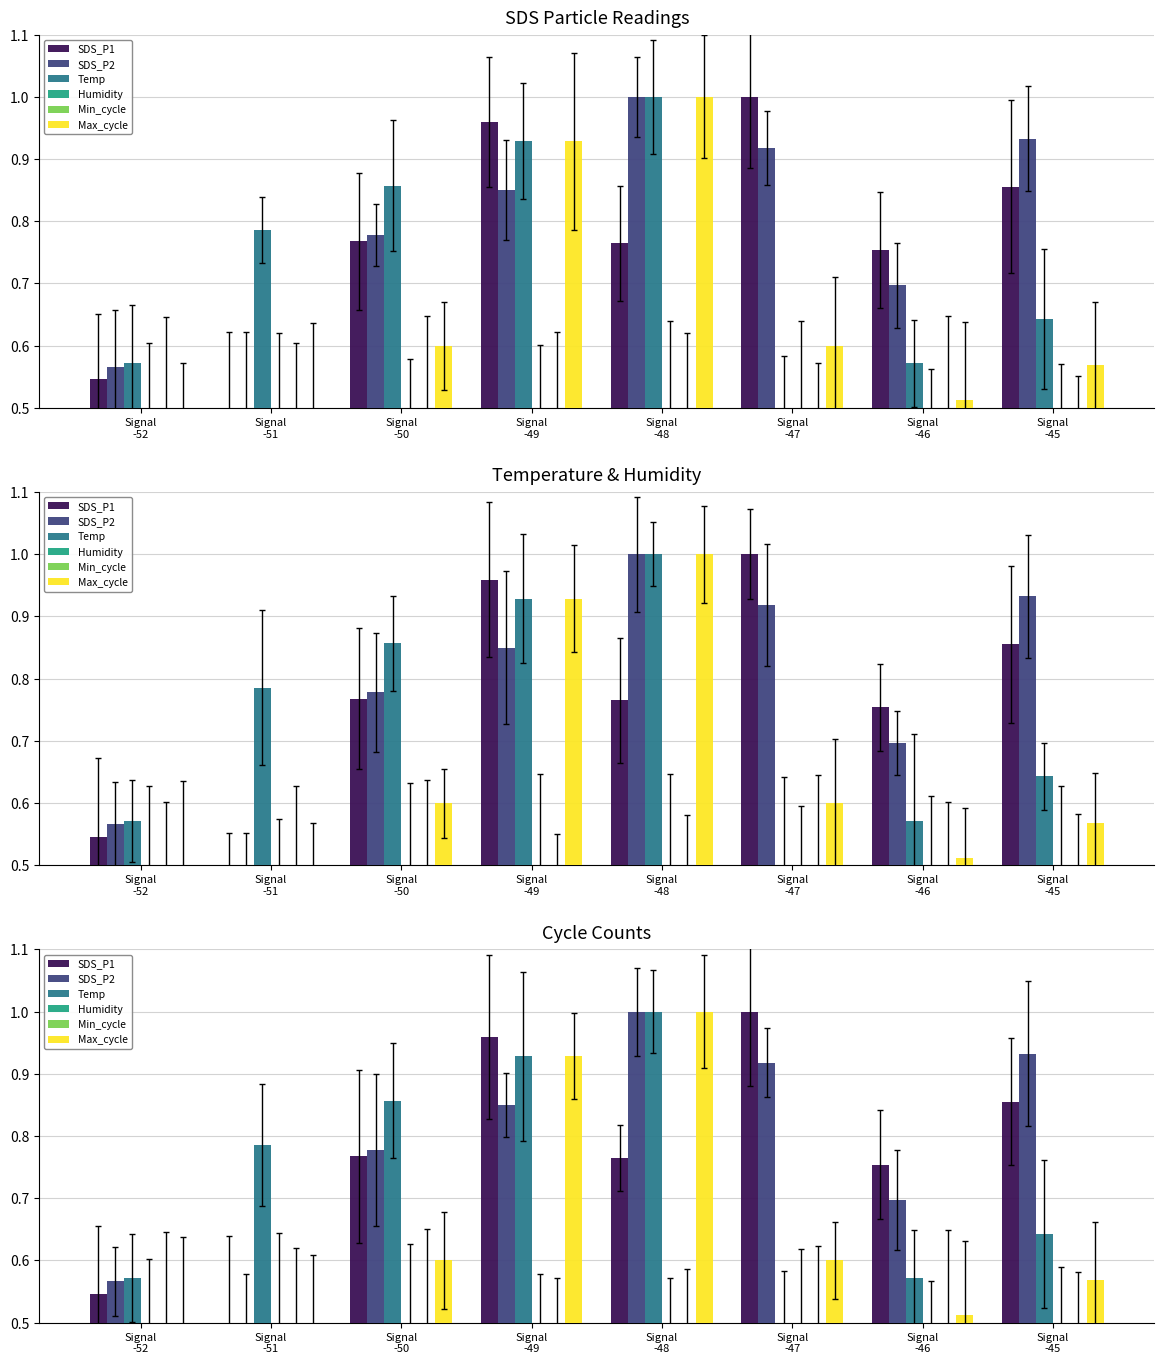

Reading left to right, extract all data points from this chart.

SDS_P1: Signal
-52=0.5	Signal
-51=0.5	Signal
-50=0.8	Signal
-49=1.0	Signal
-48=0.8	Signal
-47=1.0	Signal
-46=0.8	Signal
-45=0.9
SDS_P2: Signal
-52=0.6	Signal
-51=0.5	Signal
-50=0.8	Signal
-49=0.9	Signal
-48=1.0	Signal
-47=0.9	Signal
-46=0.7	Signal
-45=0.9
Temp: Signal
-52=0.6	Signal
-51=0.8	Signal
-50=0.9	Signal
-49=0.9	Signal
-48=1.0	Signal
-47=0.5	Signal
-46=0.6	Signal
-45=0.6
Humidity: Signal
-52=0.5	Signal
-51=0.5	Signal
-50=0.5	Signal
-49=0.5	Signal
-48=0.5	Signal
-47=0.5	Signal
-46=0.5	Signal
-45=0.5
Min_cycle: Signal
-52=0.5	Signal
-51=0.5	Signal
-50=0.5	Signal
-49=0.5	Signal
-48=0.5	Signal
-47=0.5	Signal
-46=0.5	Signal
-45=0.5
Max_cycle: Signal
-52=0.5	Signal
-51=0.5	Signal
-50=0.6	Signal
-49=0.9	Signal
-48=1.0	Signal
-47=0.6	Signal
-46=0.5	Signal
-45=0.6